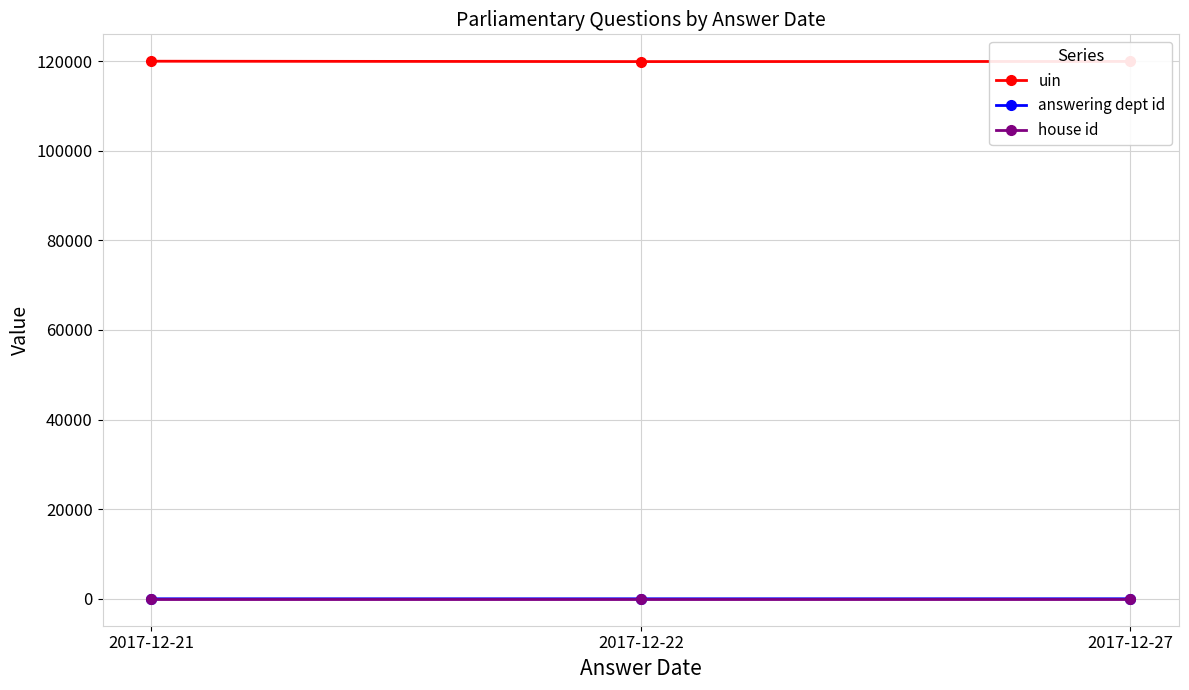

Is this an area chart (filled region under the line)?

No